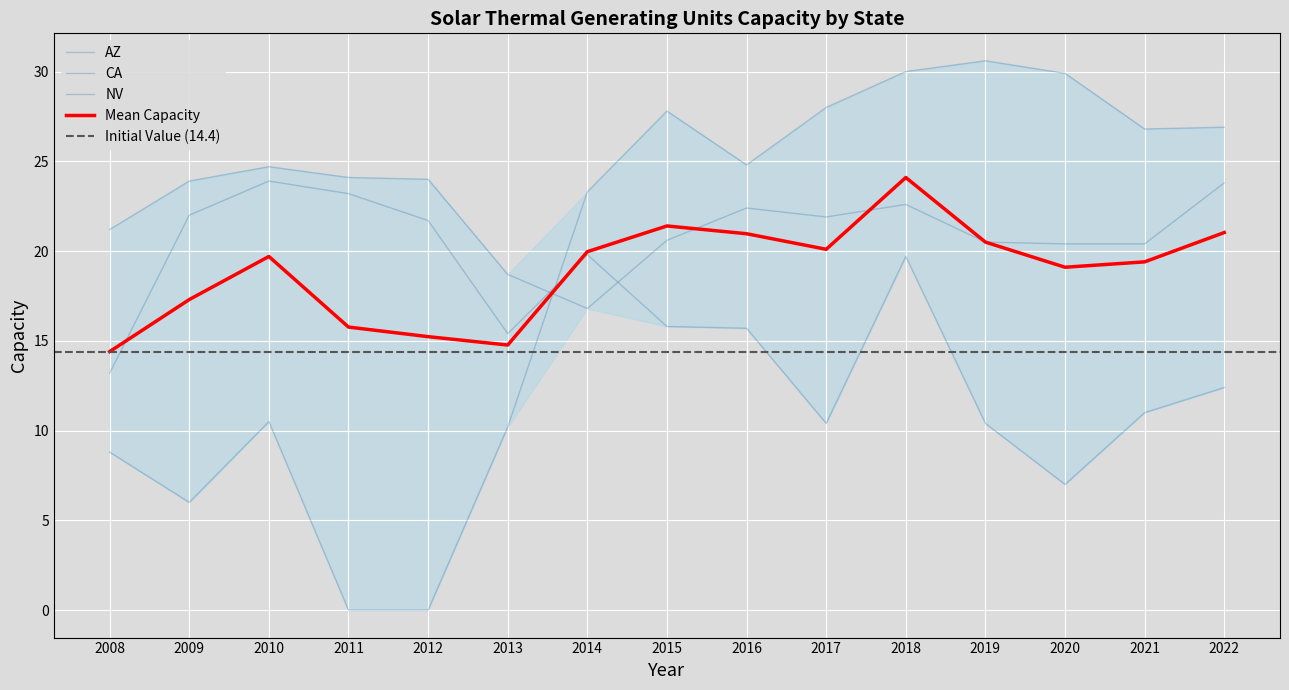

Rank the series at 2009 from lowest to highest value.

AZ, NV, CA